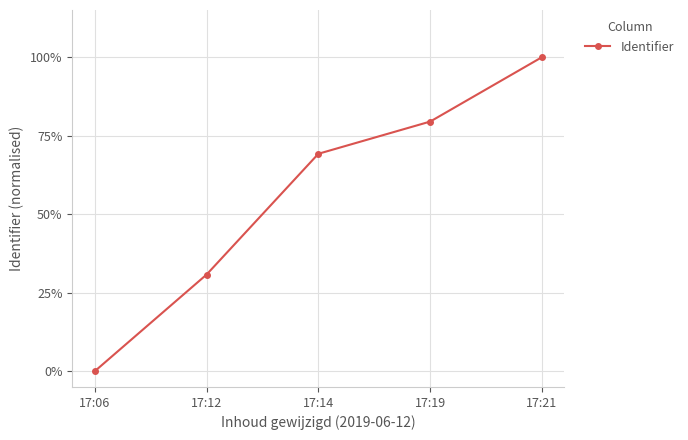

Rank the categories by value from highest to lowest.

17:21, 17:19, 17:14, 17:12, 17:06